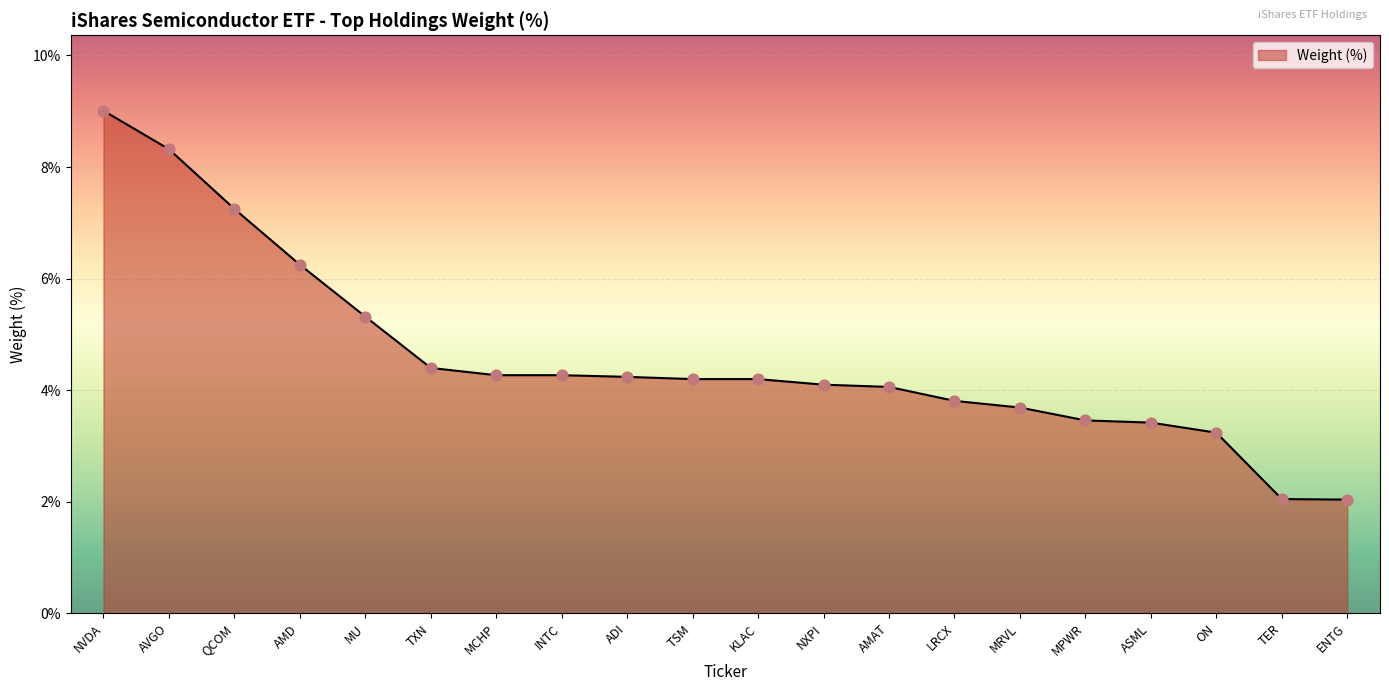

Between MPWR and AMD, which is larger?

AMD